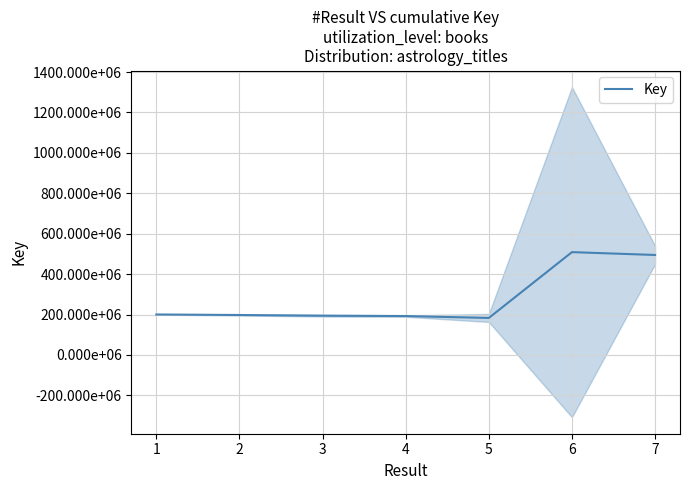

The value at 1 is 82765303.3. True or false?

False